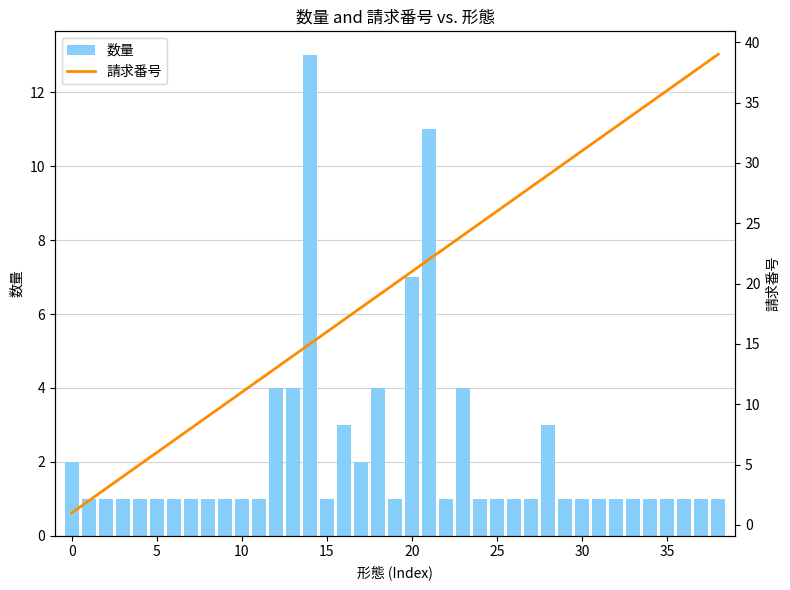

What is the sum of all 数量 values?

85